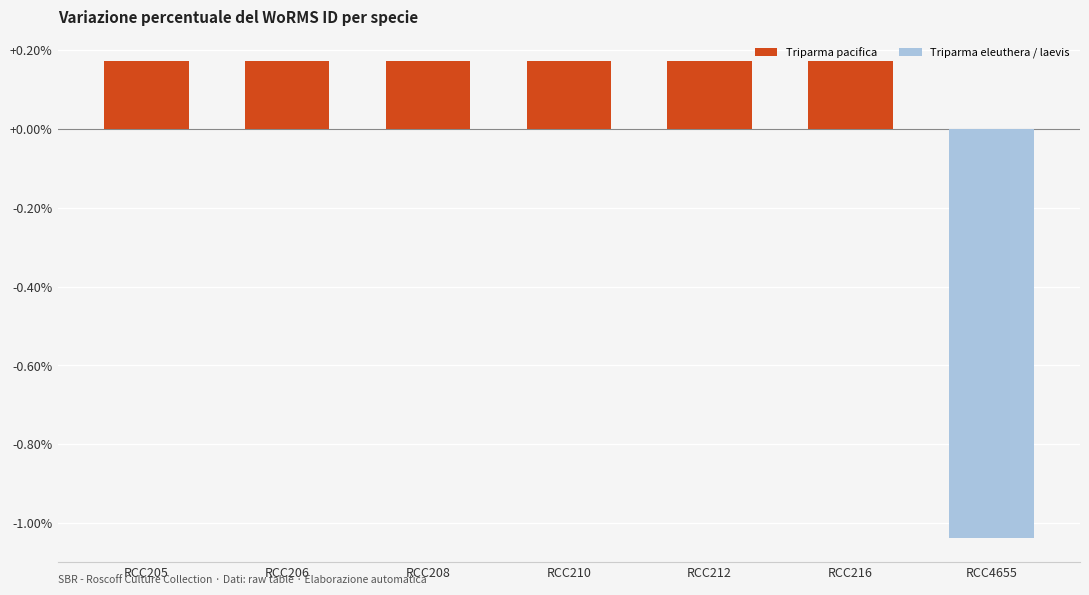

What is the difference between the maximum and minimum values?

1.2